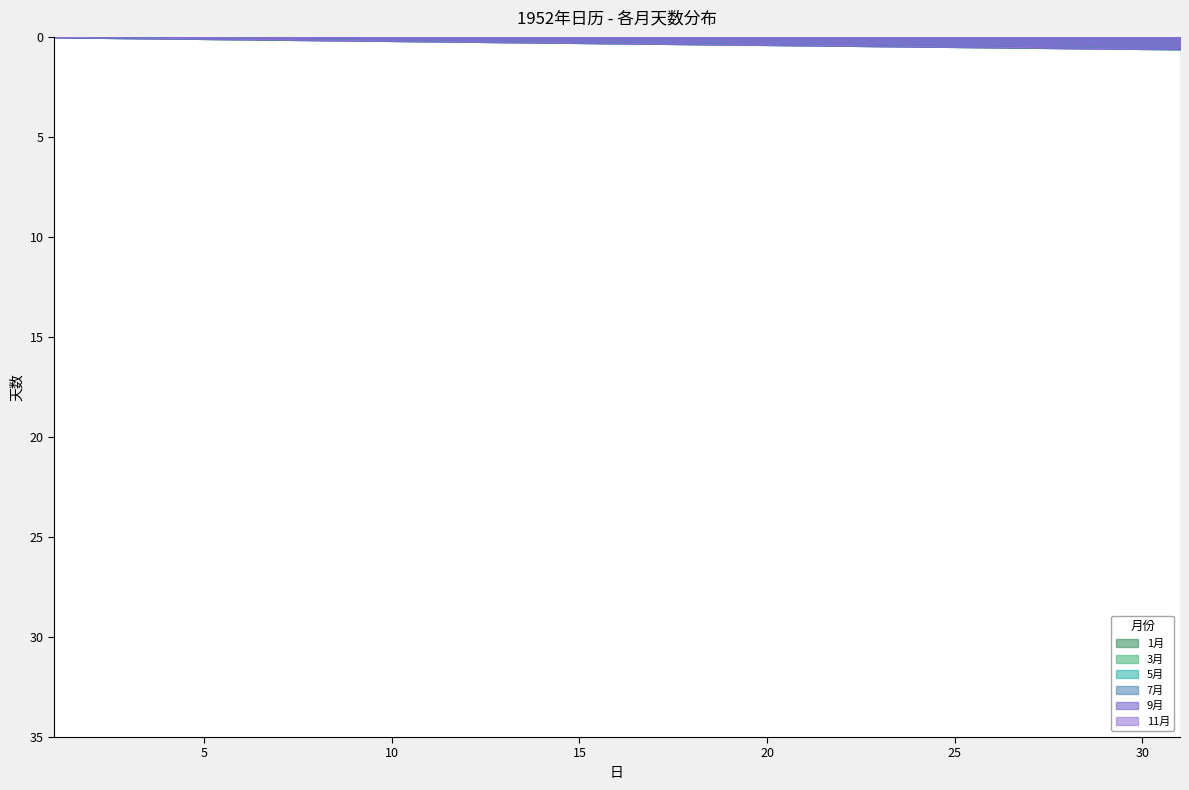

What is the difference between the 11月 values at 10 and 20?

0.2